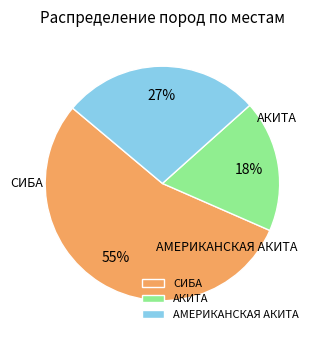

To the nearest percent, what is the difference between the АМЕРИКАНСКАЯ АКИТА and АКИТА slice percentages?

9%